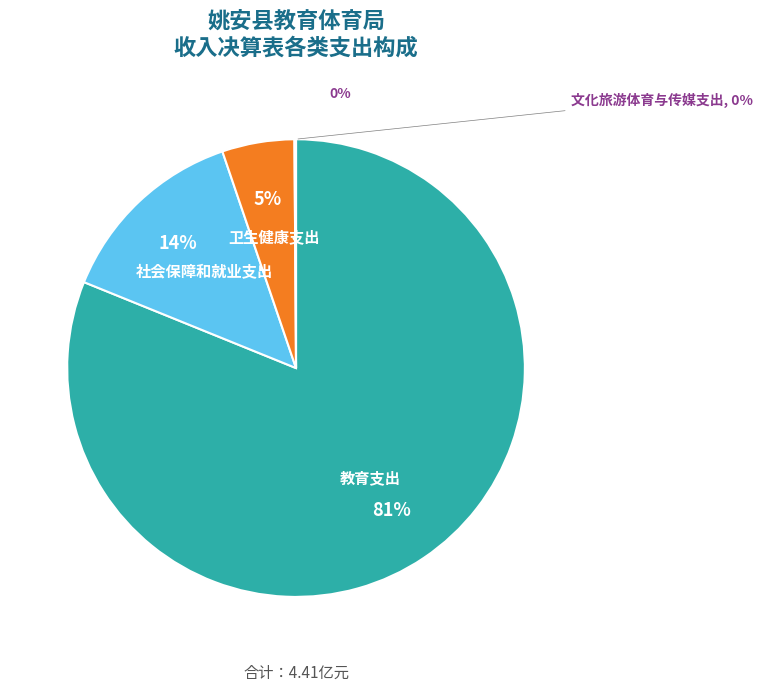

Which has a higher value, 文化旅游体育与传媒支出 or 社会保障和就业支出?

社会保障和就业支出